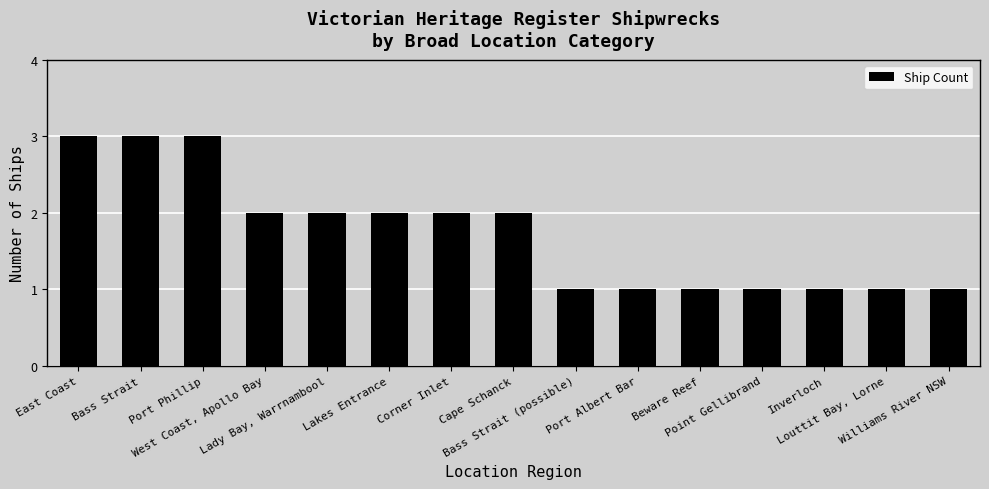

Is it true that the value at Port Phillip is 3?

True